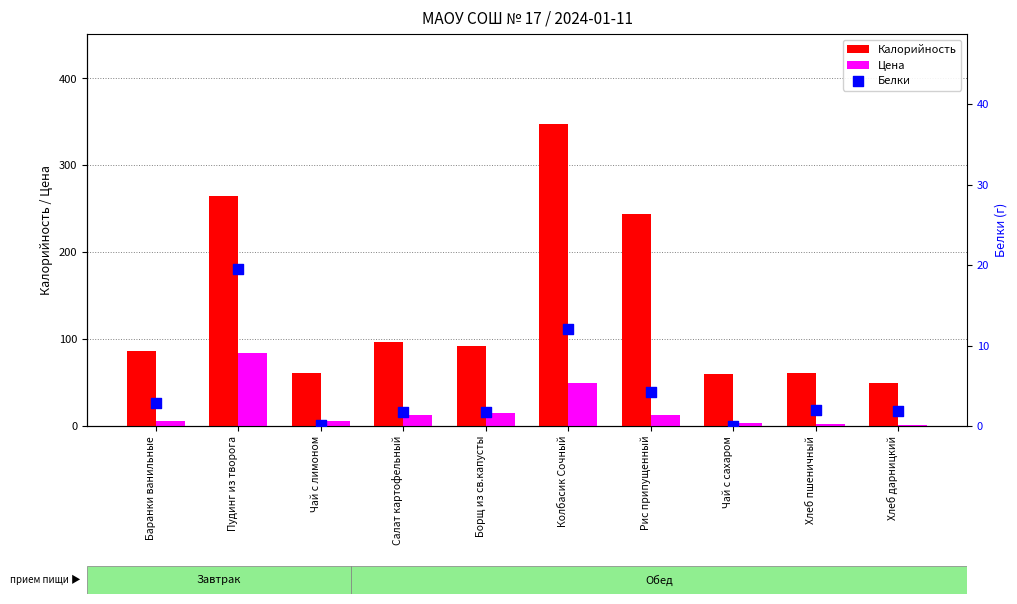

Is the value of Белки at Баранки ванильные greater than the value of Калорийность at Хлеб пшеничный?

No